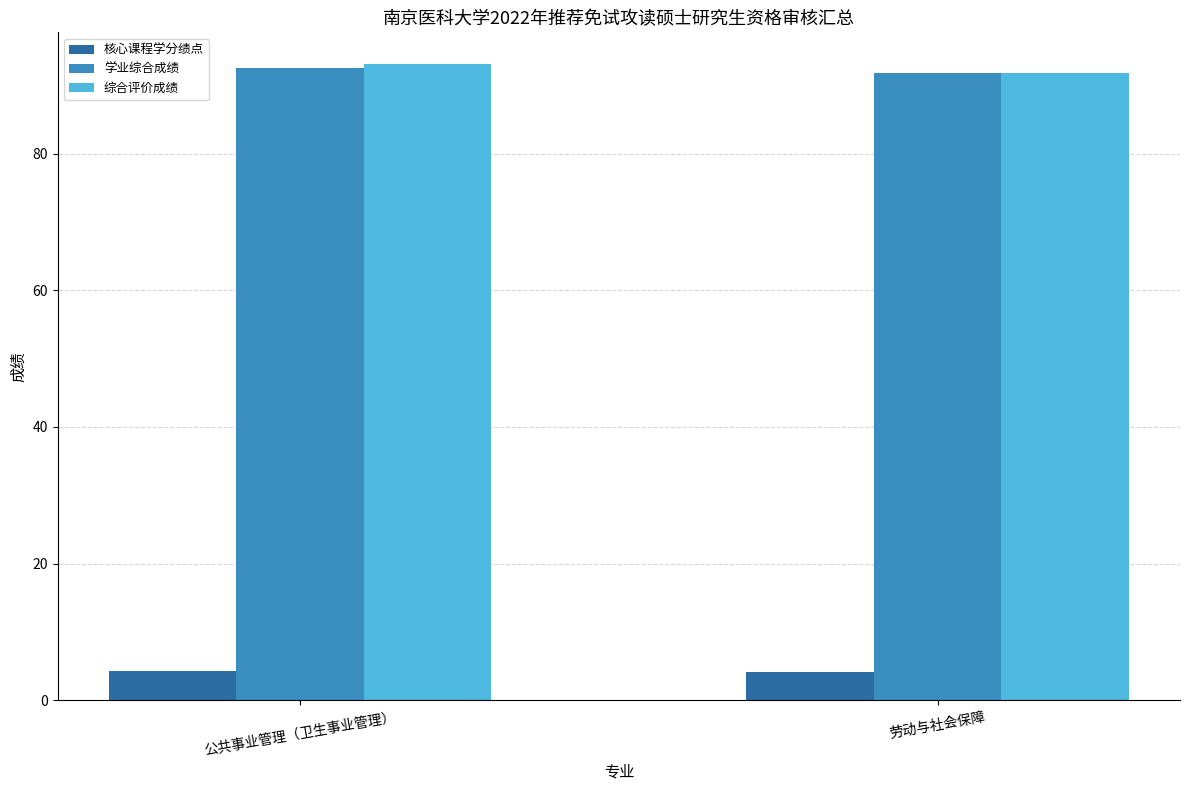

At how many categories does at least one series exceed 40?

2